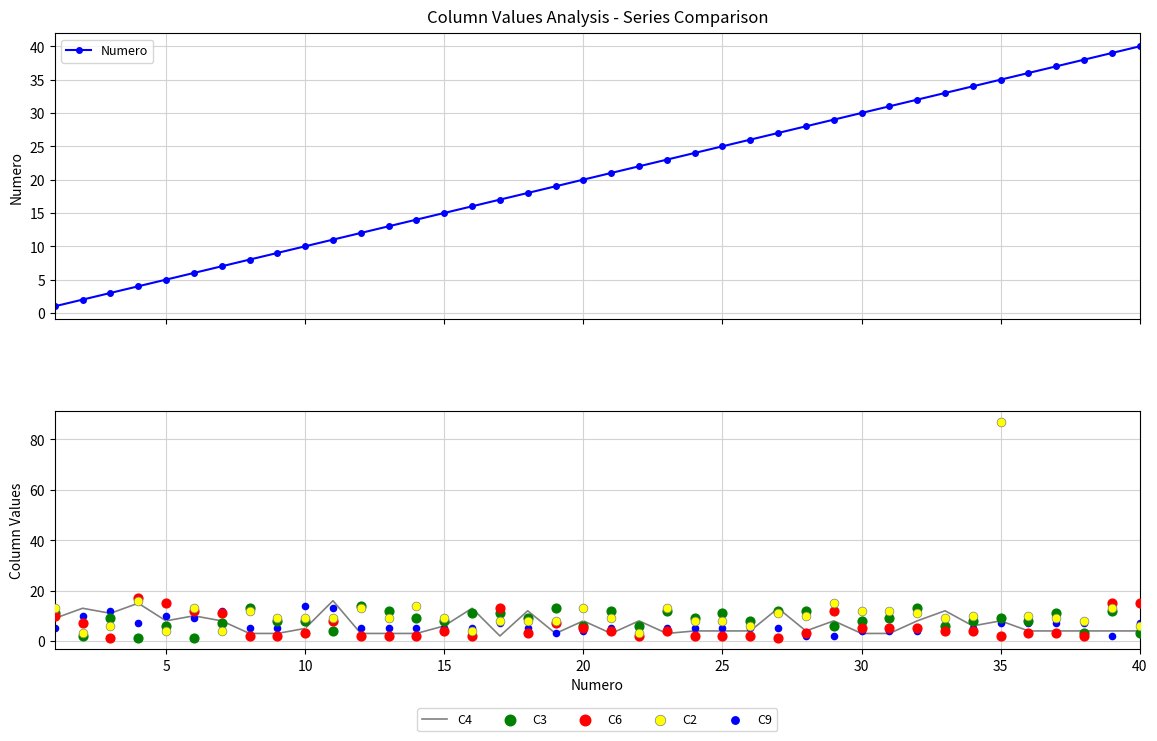

Which series contains the highest Y value?

C2